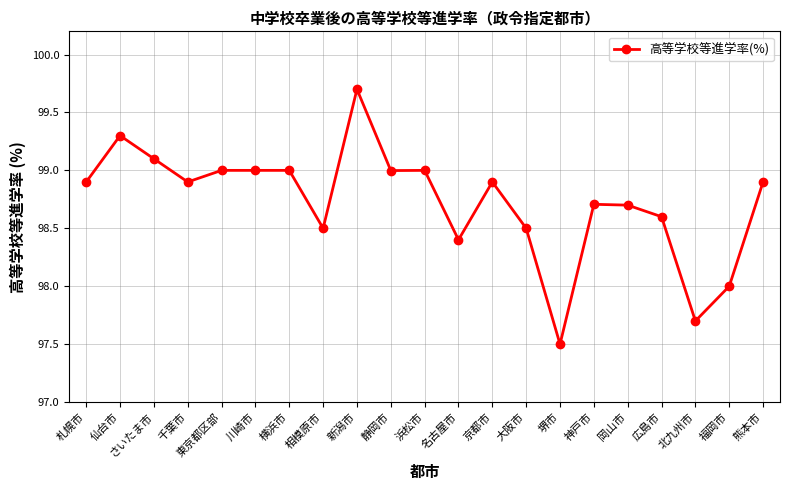

Reading right to left, transcribe all the data shown in this chart.

98.9	98.0	97.7	98.6	98.7	98.7	97.5	98.5	98.9	98.4	99.0	99.0	99.7	98.5	99.0	99.0	99.0	98.9	99.1	99.3	98.9